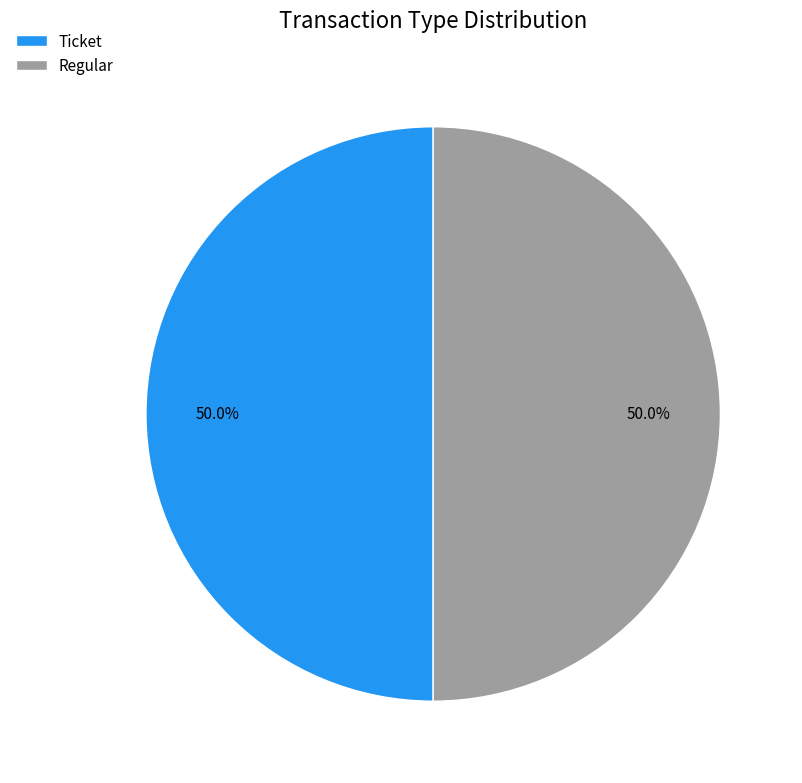

Approximately how many times larger is the value at Ticket compared to Regular?

1.0